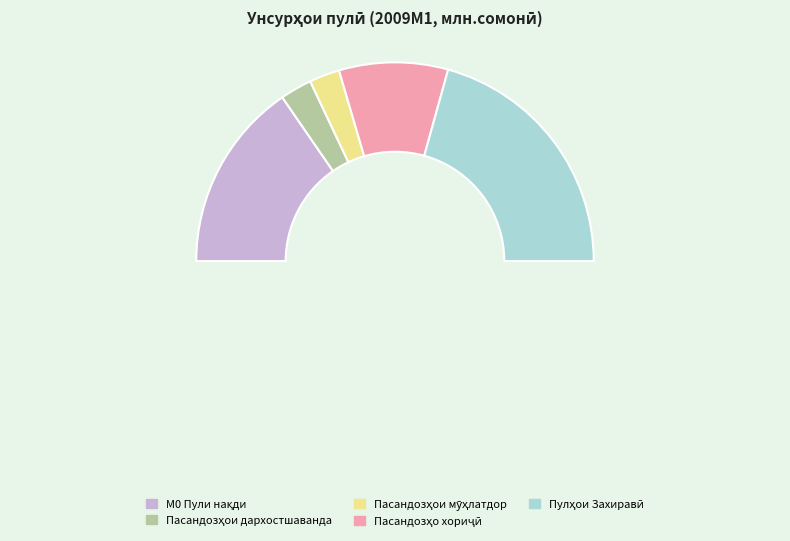

Is 4 (Пасандозҳо бо асъори хориҷӣ) the majority of the pie?

No